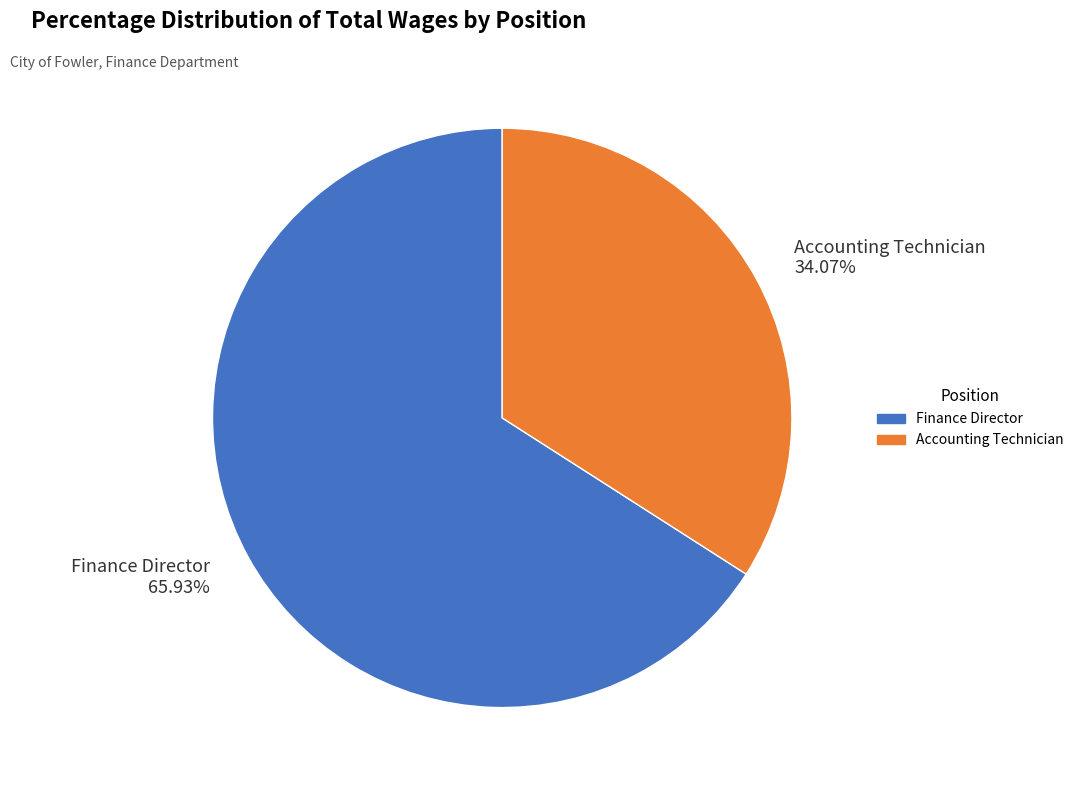

Is there a majority slice in this chart?

Yes